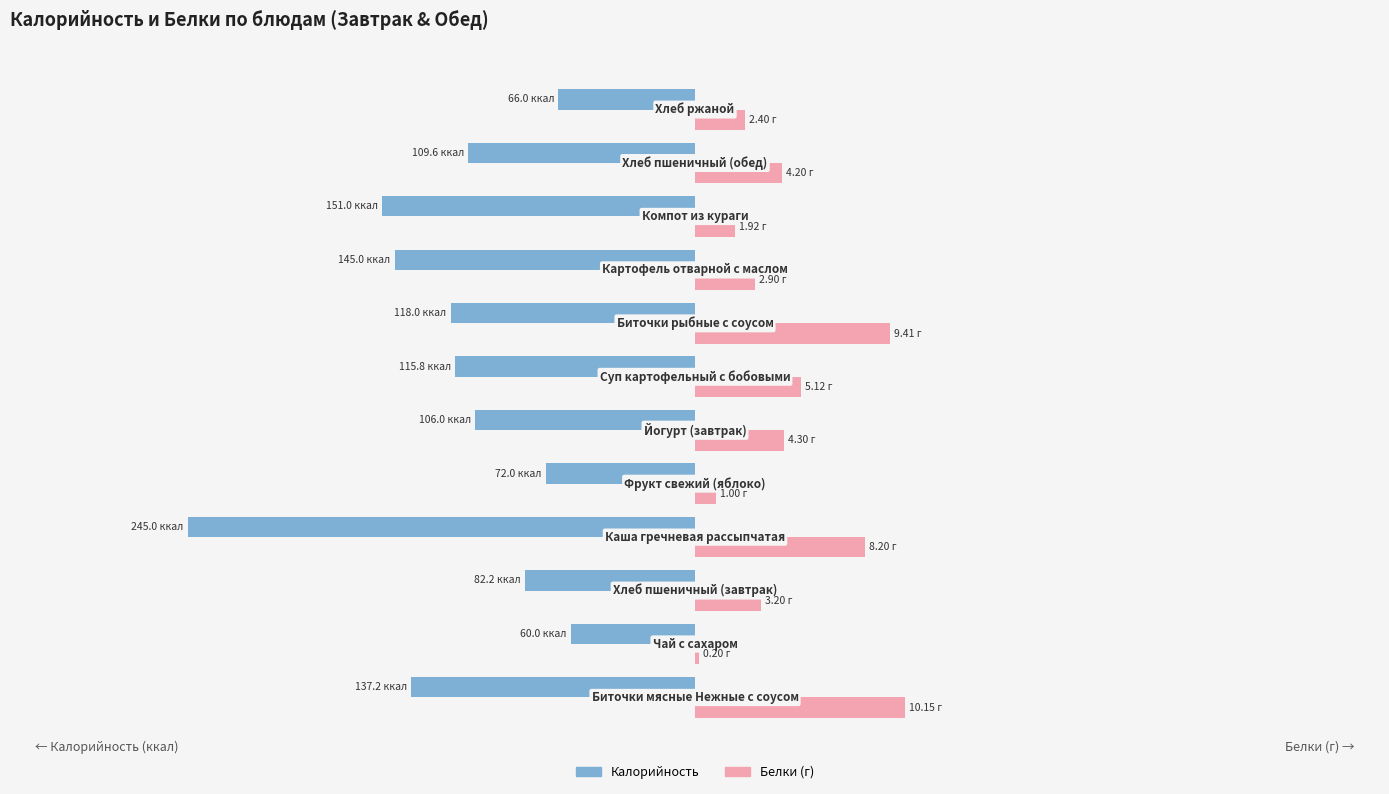

Which series has the largest total across all categories?

Белки (г)